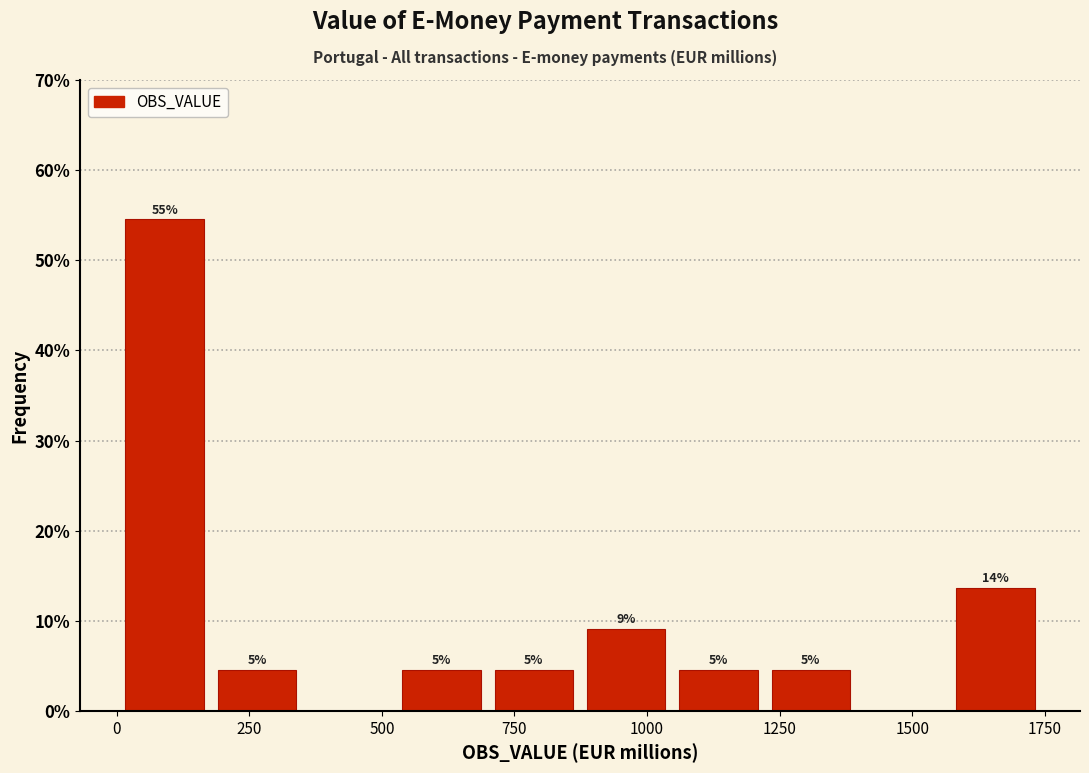

Read against the x-axis, roughly where is the centre of the tallest bar?

100